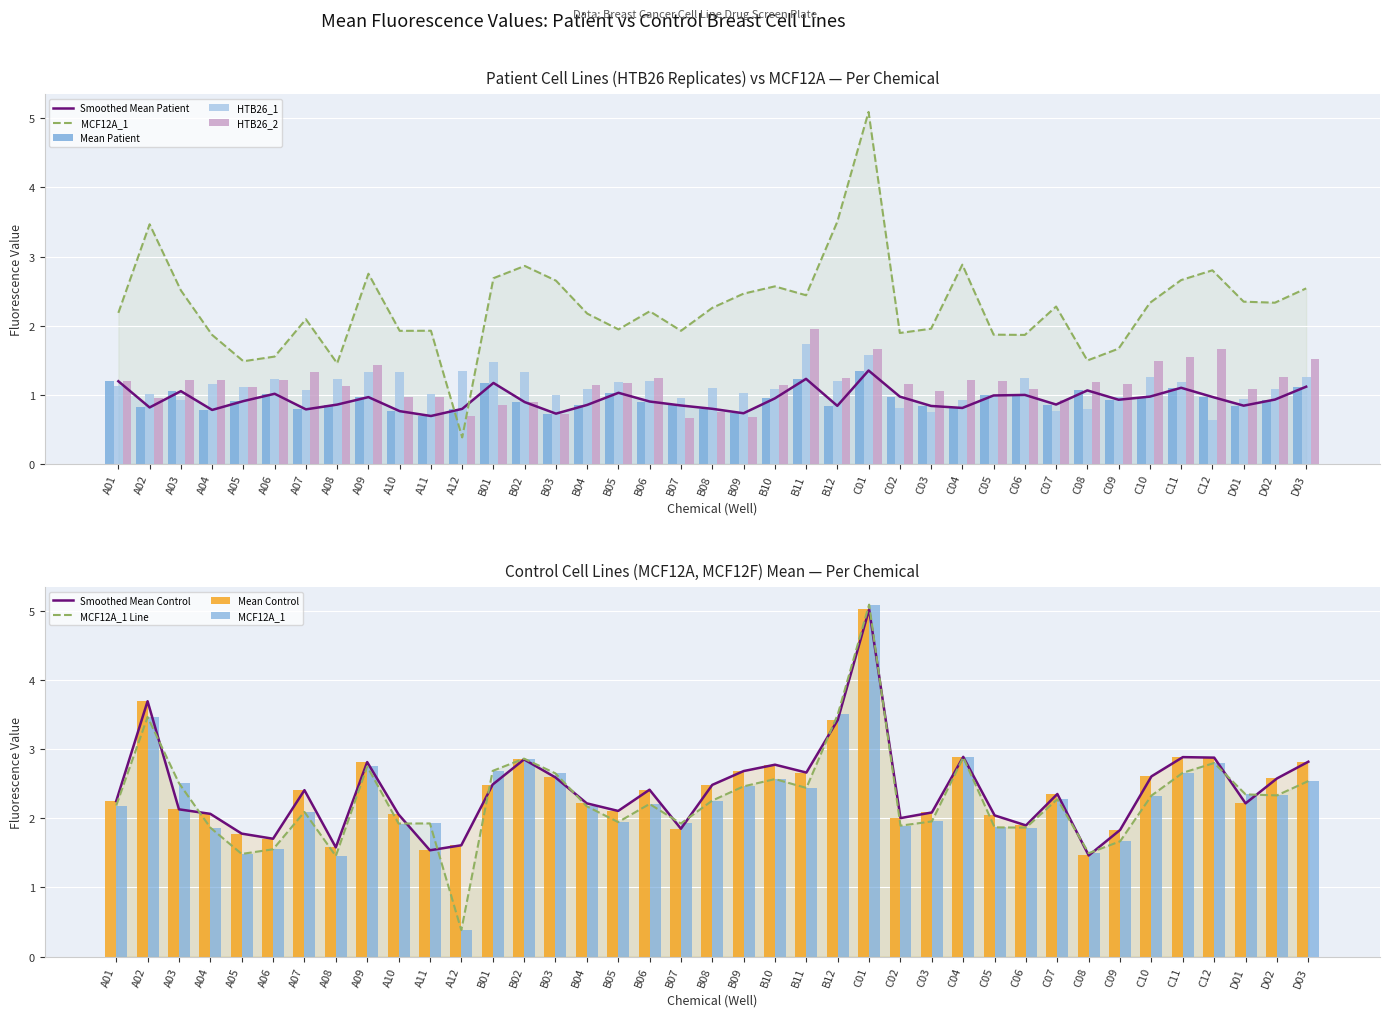

Reading left to right, what are all the values shown in this chart?

Mean Patient: A01=1.2	A02=0.8	A03=1.1	A04=0.8	A05=0.9	A06=1.0	A07=0.8	A08=0.9	A09=1.0	A10=0.8	A11=0.7	A12=0.8	B01=1.2	B02=0.9	B03=0.7	B04=0.9	B05=1.0	B06=0.9	B07=0.8	B08=0.8	B09=0.7	B10=0.9	B11=1.2	B12=0.8	C01=1.4	C02=1.0	C03=0.8	C04=0.8	C05=1.0	C06=1.0	C07=0.9	C08=1.1	C09=0.9	C10=1.0	C11=1.1	C12=1.0	D01=0.8	D02=0.9	D03=1.1
Mean Control: A01=2.2	A02=3.7	A03=2.1	A04=2.1	A05=1.8	A06=1.7	A07=2.4	A08=1.6	A09=2.8	A10=2.1	A11=1.5	A12=1.6	B01=2.5	B02=2.9	B03=2.6	B04=2.2	B05=2.1	B06=2.4	B07=1.8	B08=2.5	B09=2.7	B10=2.8	B11=2.7	B12=3.4	C01=5.0	C02=2.0	C03=2.1	C04=2.9	C05=2.0	C06=1.9	C07=2.4	C08=1.5	C09=1.8	C10=2.6	C11=2.9	C12=2.9	D01=2.2	D02=2.6	D03=2.8
HTB26_1: A01=1.1	A02=1.0	A03=0.9	A04=1.2	A05=1.1	A06=1.2	A07=1.1	A08=1.2	A09=1.3	A10=1.3	A11=1.0	A12=1.3	B01=1.5	B02=1.3	B03=1.0	B04=1.1	B05=1.2	B06=1.2	B07=1.0	B08=1.1	B09=1.0	B10=1.1	B11=1.7	B12=1.2	C01=1.6	C02=0.8	C03=0.7	C04=0.9	C05=1.0	C06=1.2	C07=0.8	C08=0.8	C09=1.0	C10=1.3	C11=1.2	C12=0.6	D01=0.9	D02=1.1	D03=1.3
HTB26_2: A01=1.2	A02=1.0	A03=1.2	A04=1.2	A05=1.1	A06=1.2	A07=1.3	A08=1.1	A09=1.4	A10=1.0	A11=1.0	A12=0.7	B01=0.9	B02=0.9	B03=0.7	B04=1.1	B05=1.2	B06=1.2	B07=0.7	B08=0.7	B09=0.7	B10=1.1	B11=1.9	B12=1.2	C01=1.7	C02=1.2	C03=1.1	C04=1.2	C05=1.2	C06=1.1	C07=0.9	C08=1.2	C09=1.2	C10=1.5	C11=1.6	C12=1.7	D01=1.1	D02=1.3	D03=1.5
MCF12A_1: A01=2.2	A02=3.5	A03=2.5	A04=1.9	A05=1.5	A06=1.6	A07=2.1	A08=1.5	A09=2.8	A10=1.9	A11=1.9	A12=0.4	B01=2.7	B02=2.9	B03=2.7	B04=2.2	B05=1.9	B06=2.2	B07=1.9	B08=2.3	B09=2.5	B10=2.6	B11=2.4	B12=3.5	C01=5.1	C02=1.9	C03=2.0	C04=2.9	C05=1.9	C06=1.9	C07=2.3	C08=1.5	C09=1.7	C10=2.3	C11=2.7	C12=2.8	D01=2.3	D02=2.3	D03=2.5